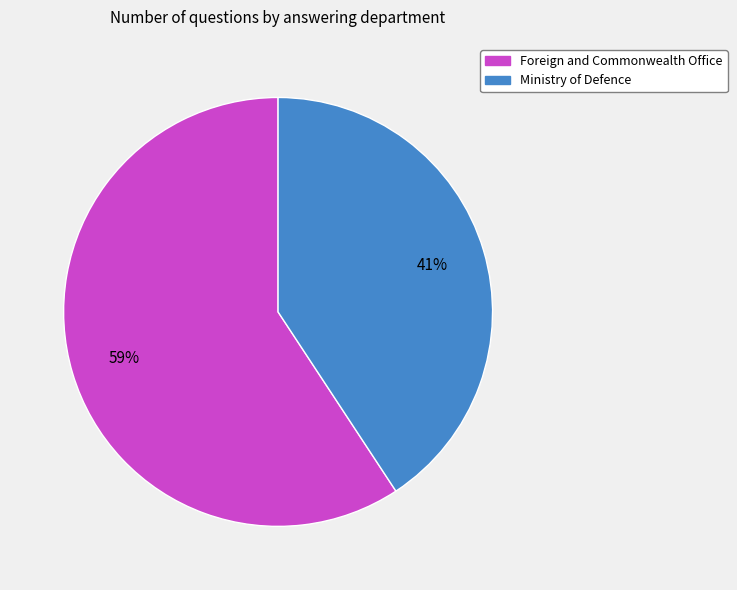

To the nearest percent, what is the average slice percentage?

50%